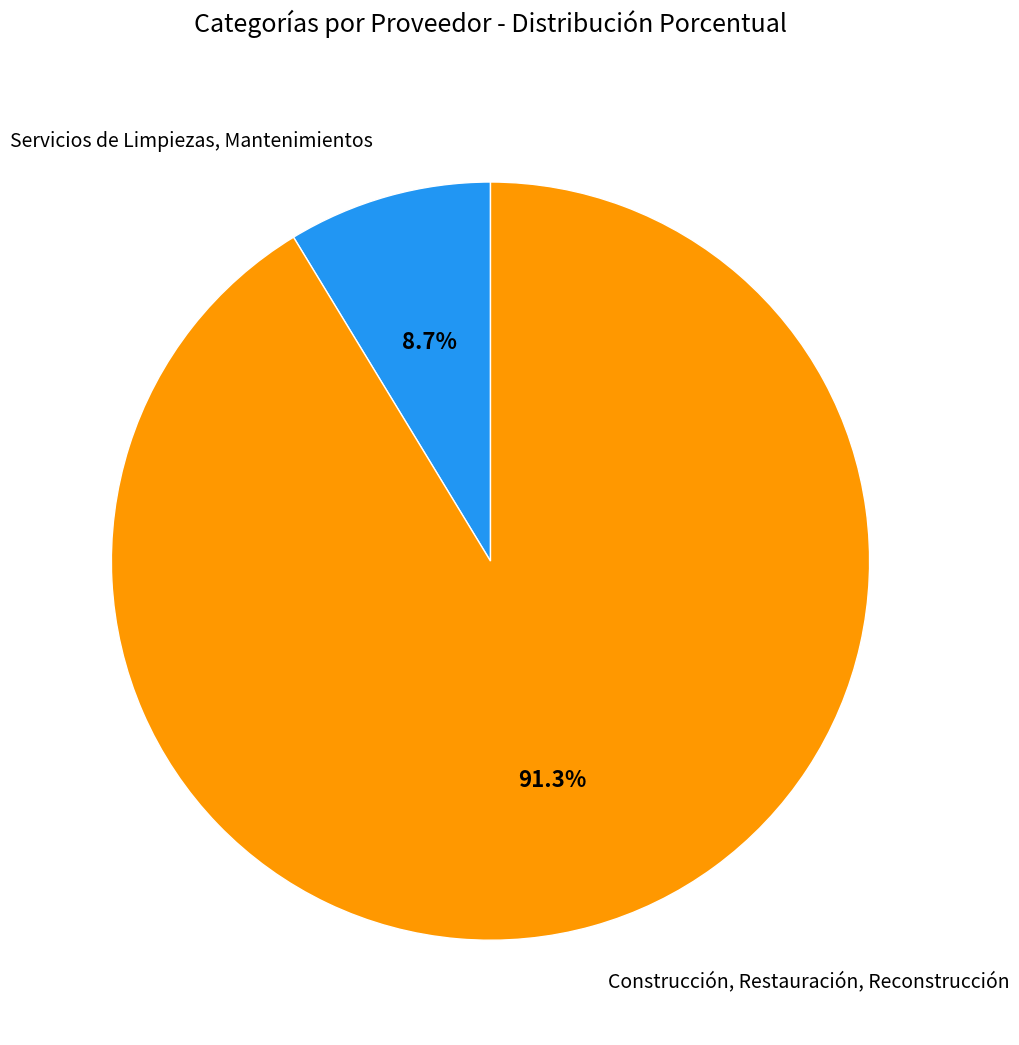

Is it true that Construcción, Restauración, Reconstrucción is 80% of the pie?

False